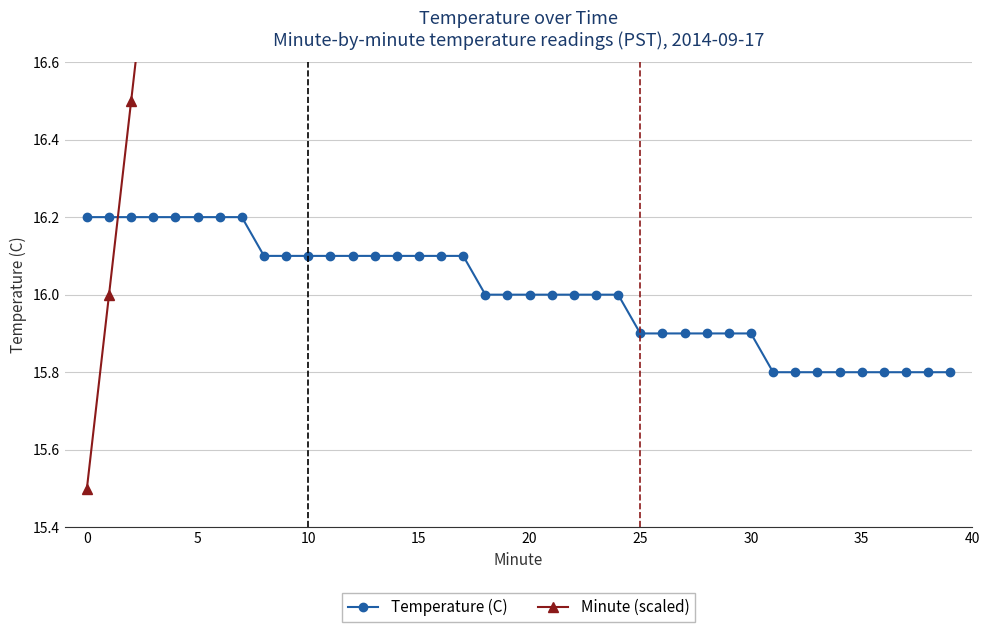

True or false: Temperature (C) has a value of 26.1 at 10.

False